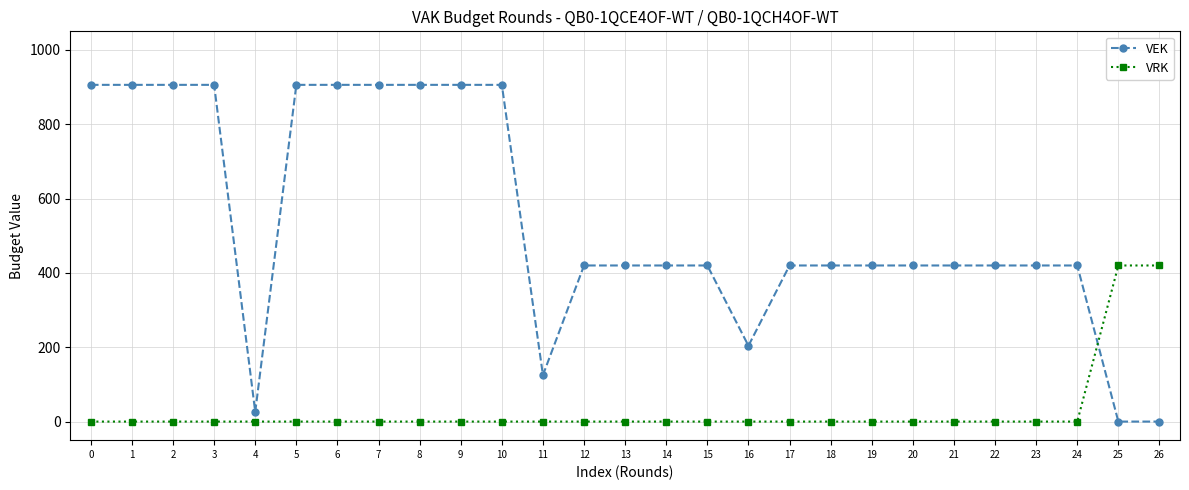

How many distinct data groups are displayed?

2